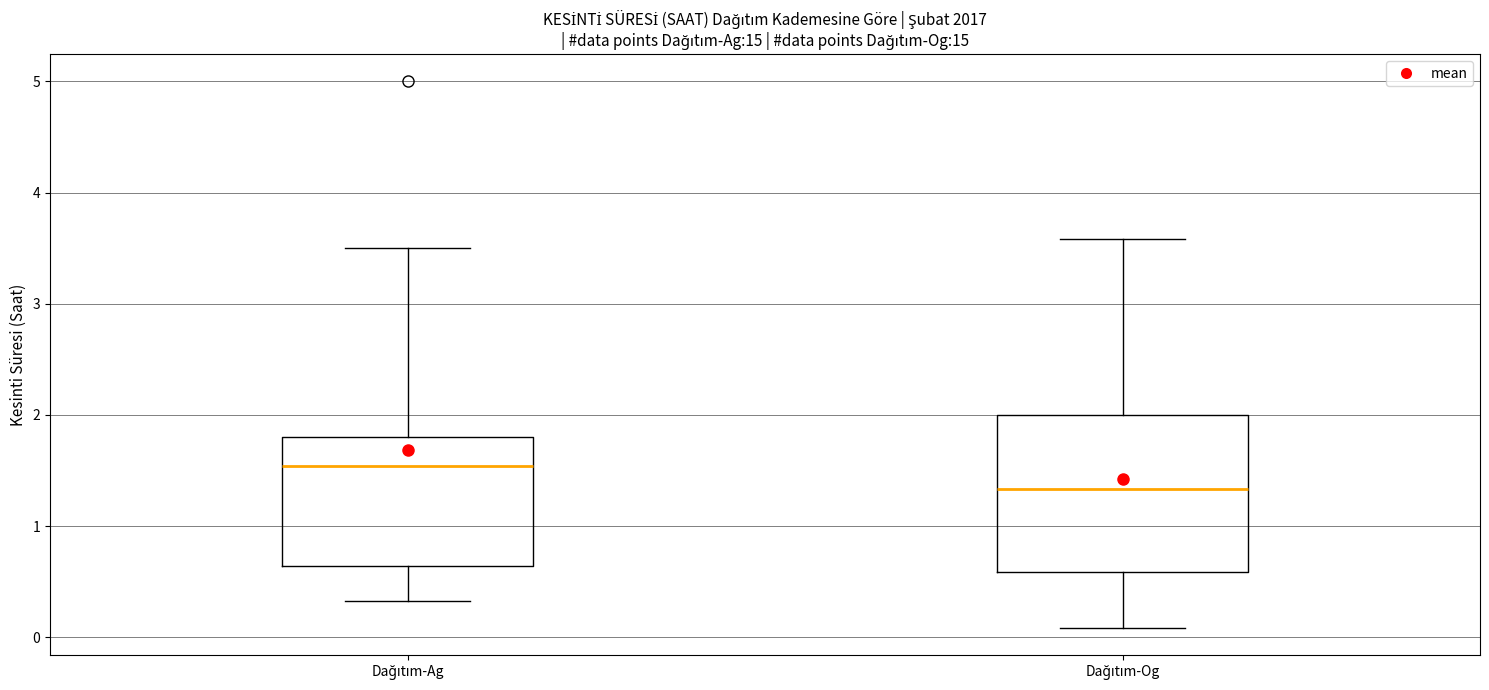

Reading left to right, read every box against the y-axis: the position of its median line, the range the box covers, and the ends of its whiskers. The values are not printed on the chart, so give them approximately, as read against the axis.

Dağıtım-Ag: median 1.5, box 0.6 to 1.8, whiskers 0.3 to 3.5
Dağıtım-Og: median 1.3, box 0.6 to 2.0, whiskers 0.1 to 3.6